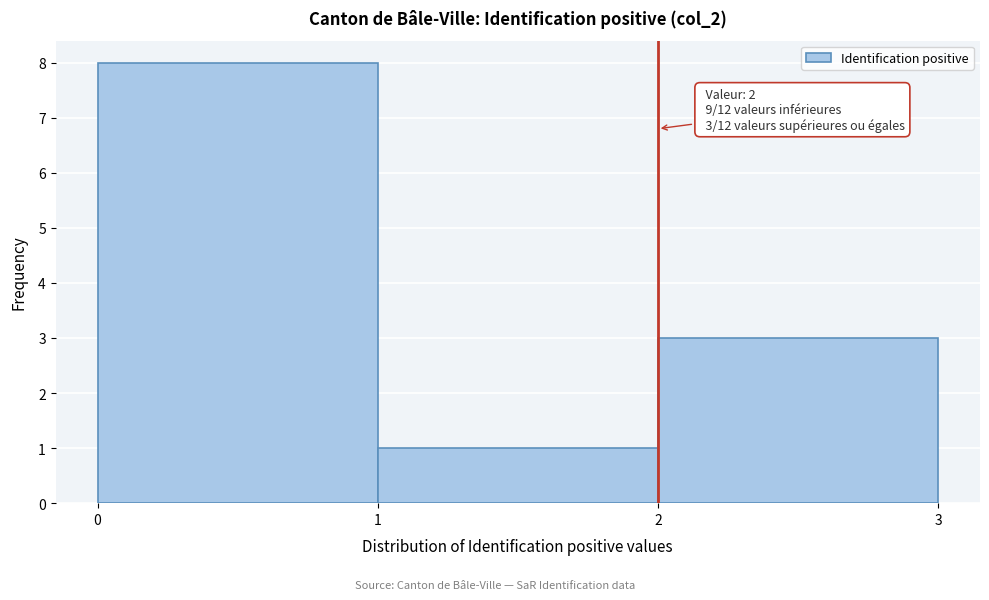

Over which range of the x-axis is the bar tallest?

0 to 1